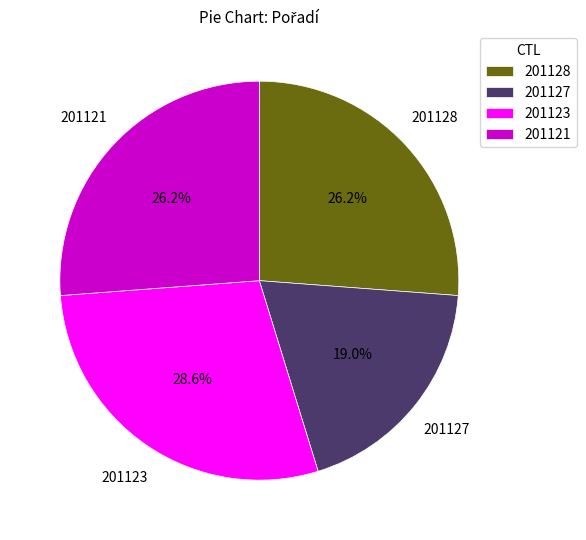

To the nearest percent, what percentage of the pie is 201128?

26%